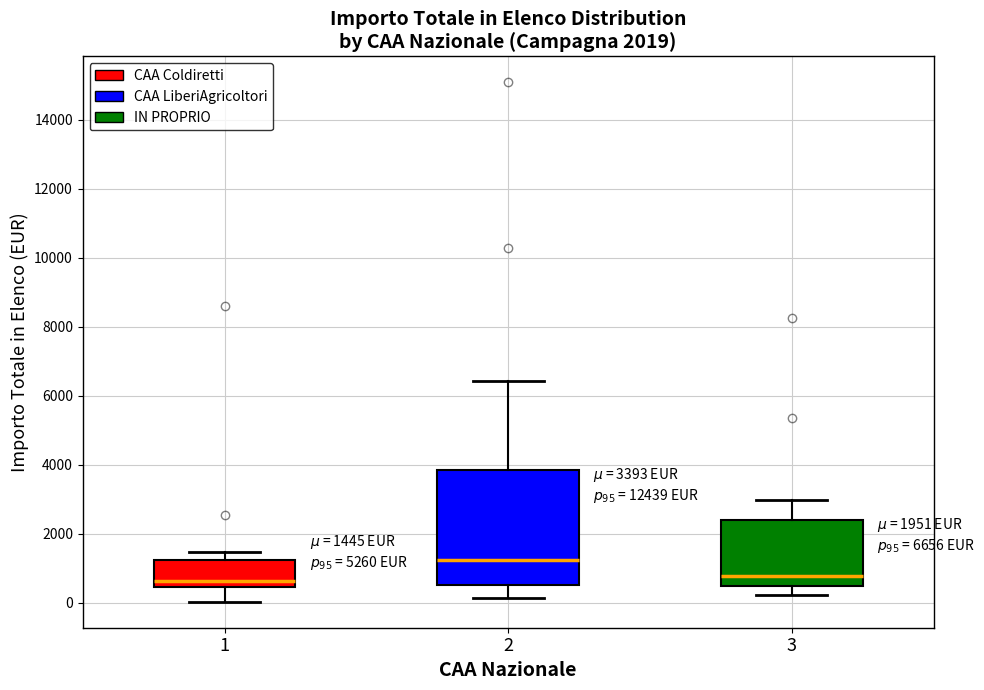

Which box is the tallest, from its lower edge to its upper edge?

2